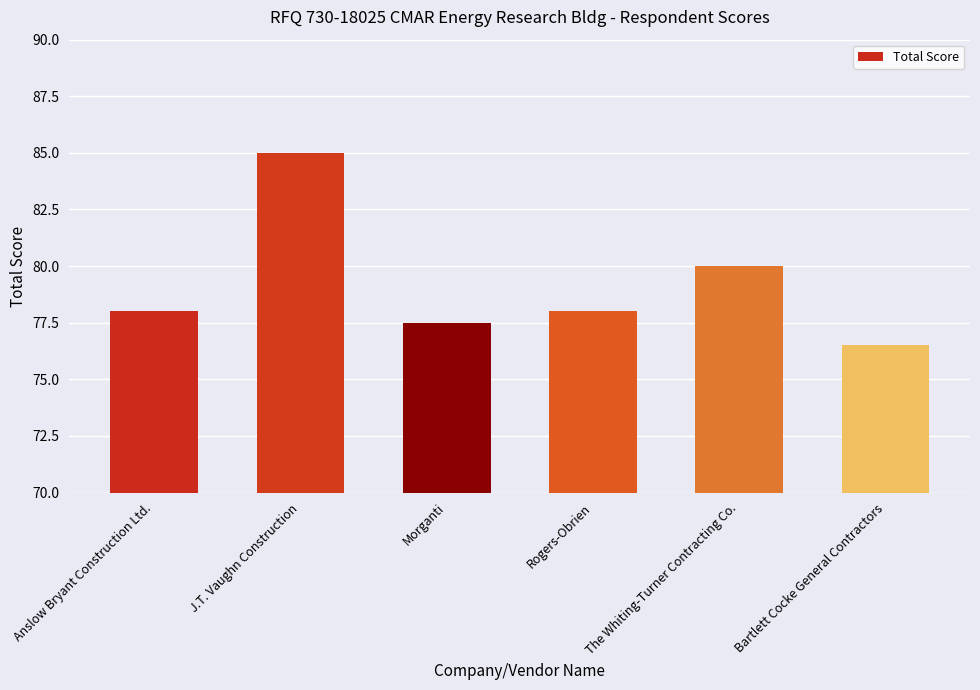

What is the sum of the values at Morganti and Anslow Bryant Construction Ltd.?

155.5